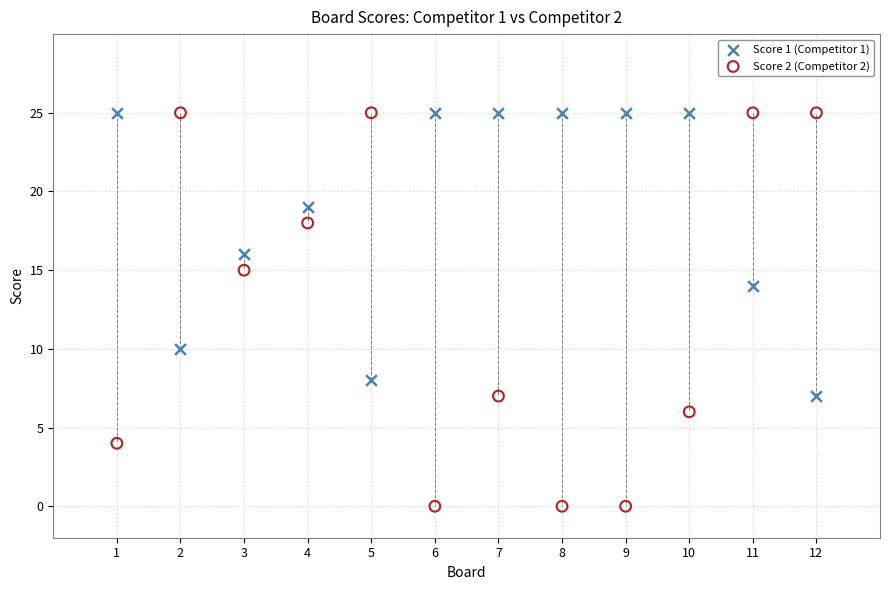

Across all data points, what is the range of Y values (max minus min)?

25